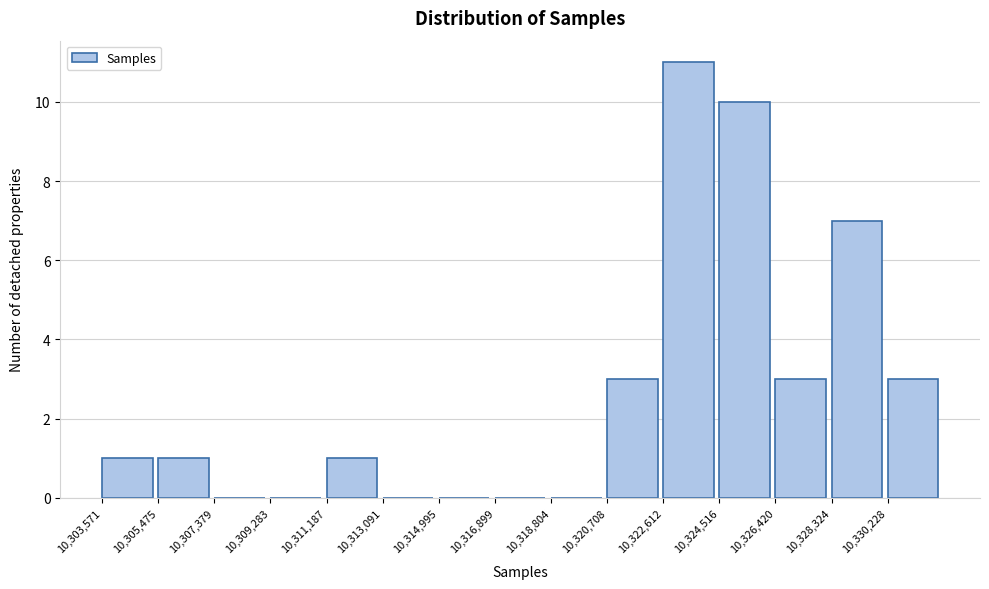

Reading left to right, list every bar in this chart as the range it spans on the x-axis followed by its height. Neither the bar edges nor the heights are printed on the chart, so give them approximately, as read against the axes.

10303600 to 10305400: 1
10305400 to 10307400: 1
10307400 to 10309200: 0
10309200 to 10311200: 0
10311200 to 10313000: 1
10313000 to 10315000: 0
10315000 to 10316800: 0
10316800 to 10318800: 0
10318800 to 10320800: 0
10320800 to 10322600: 3
10322600 to 10324600: 11
10324600 to 10326400: 10
10326400 to 10328400: 3
10328400 to 10330200: 7
10330200 to 10332200: 3